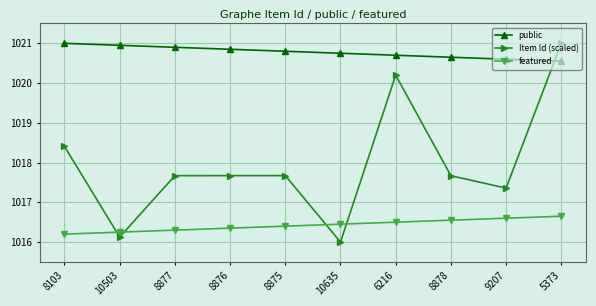

What is the difference between the highest and lowest values at 10503?

4.8